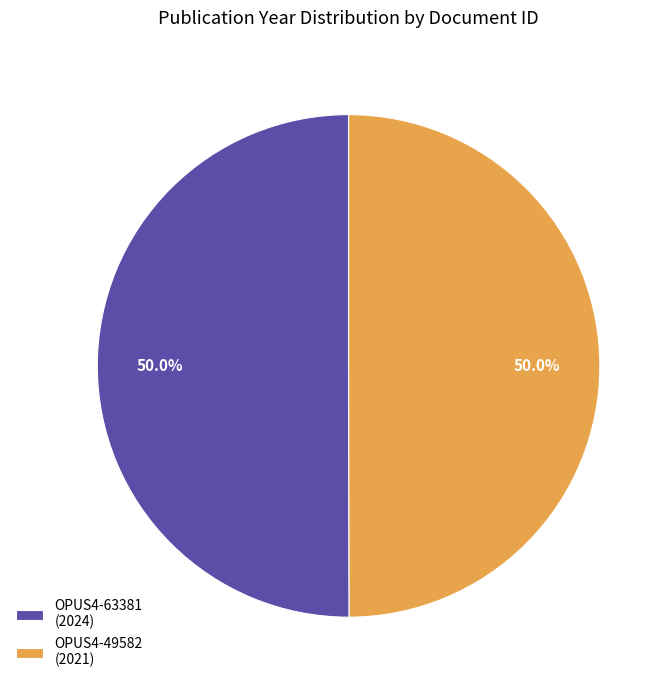

How many segments does this pie chart have?

2